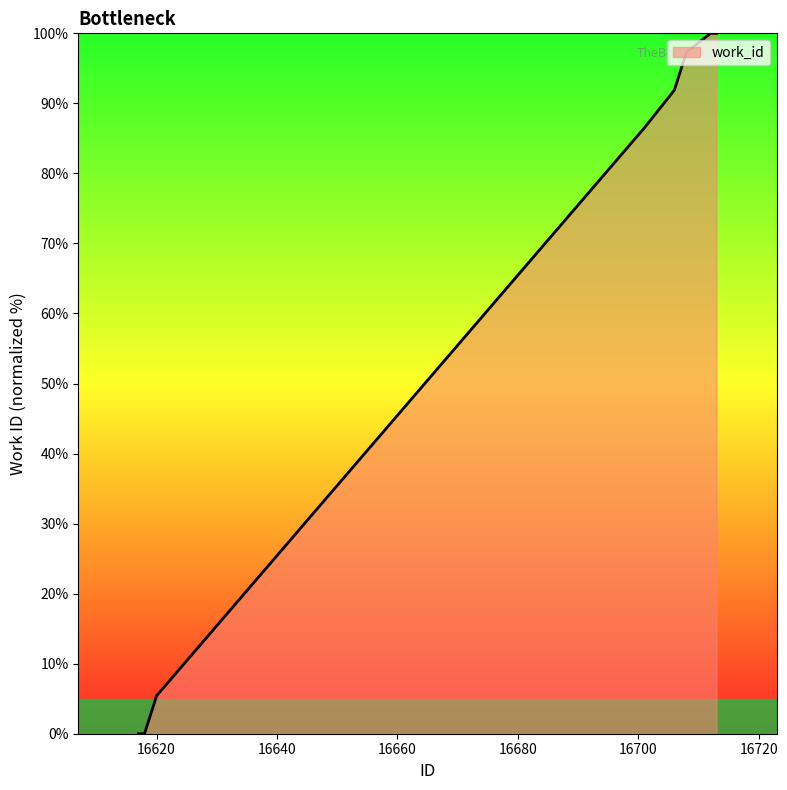

What is the greatest value displayed?

100.0